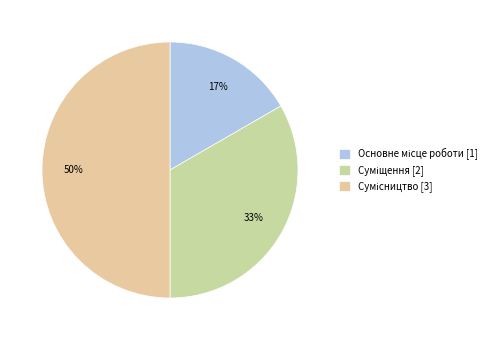

What is the change in value from Суміщення to Сумісництво?

+1